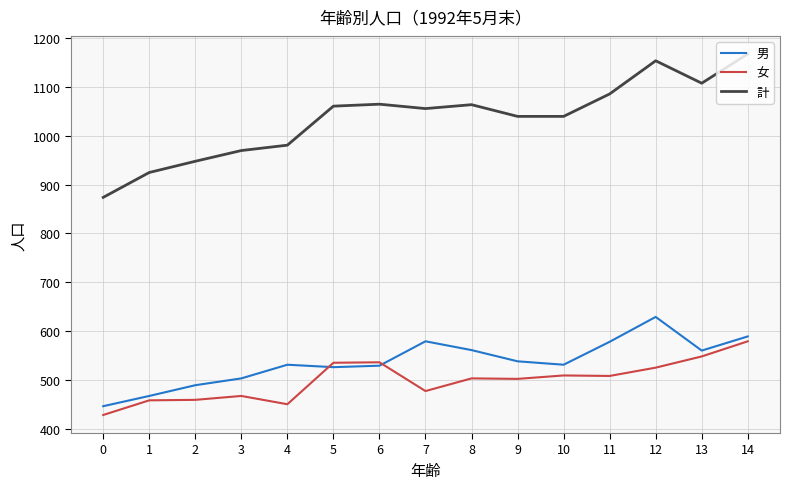

What is the approximate value of 男 at 0, to the nearest 10?

450